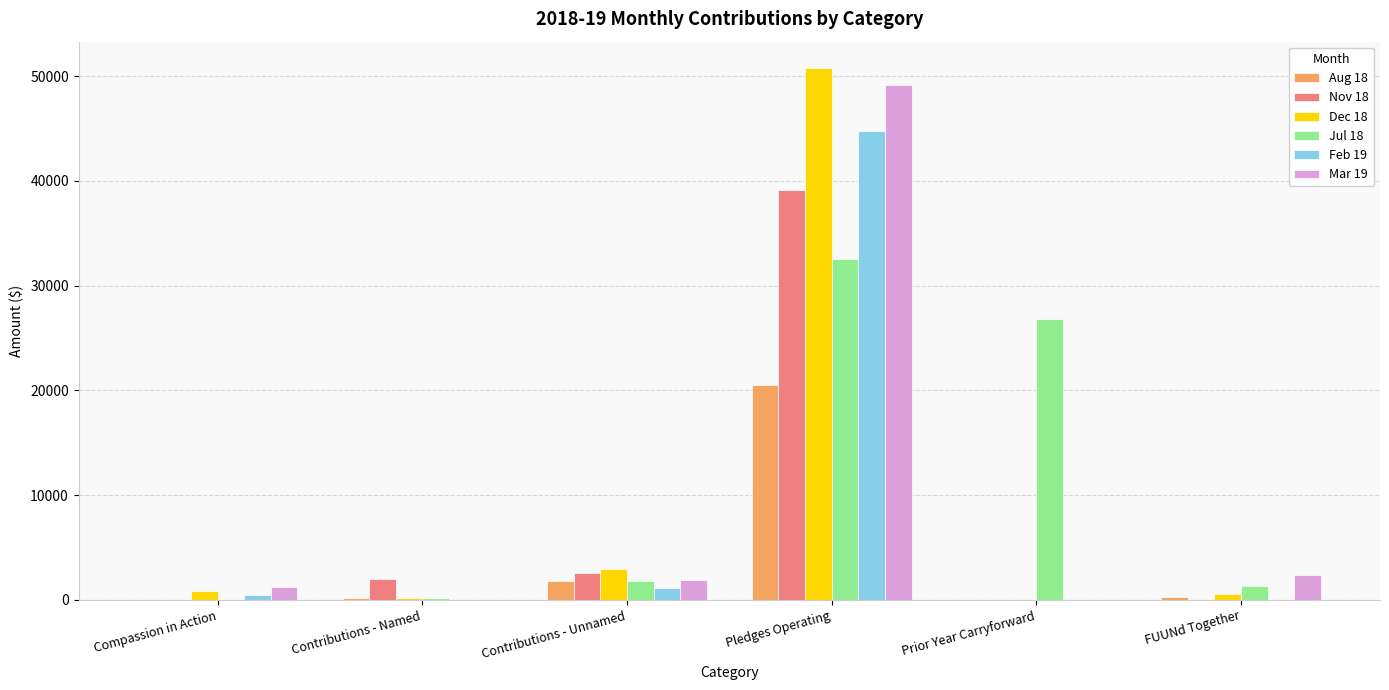

What is the total value across all series at Compassion in Action?

2511.8